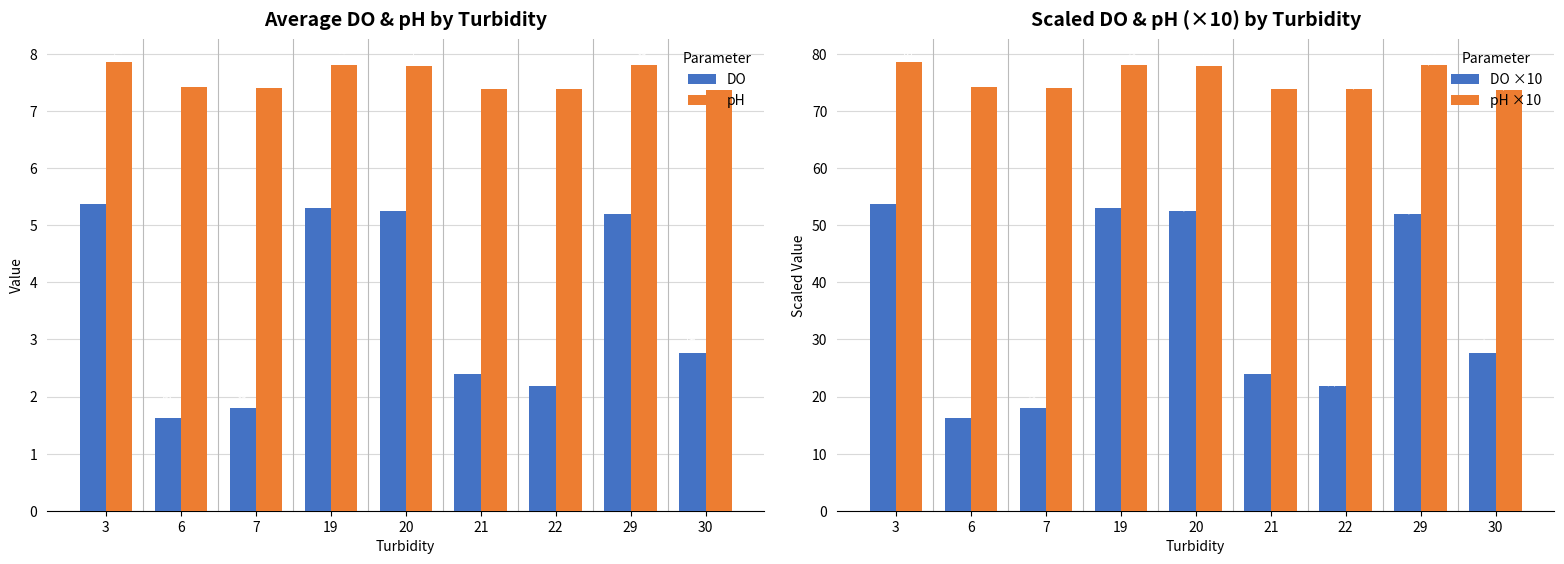

What is the difference between the pH ×10 values at 20 and 29?

0.1